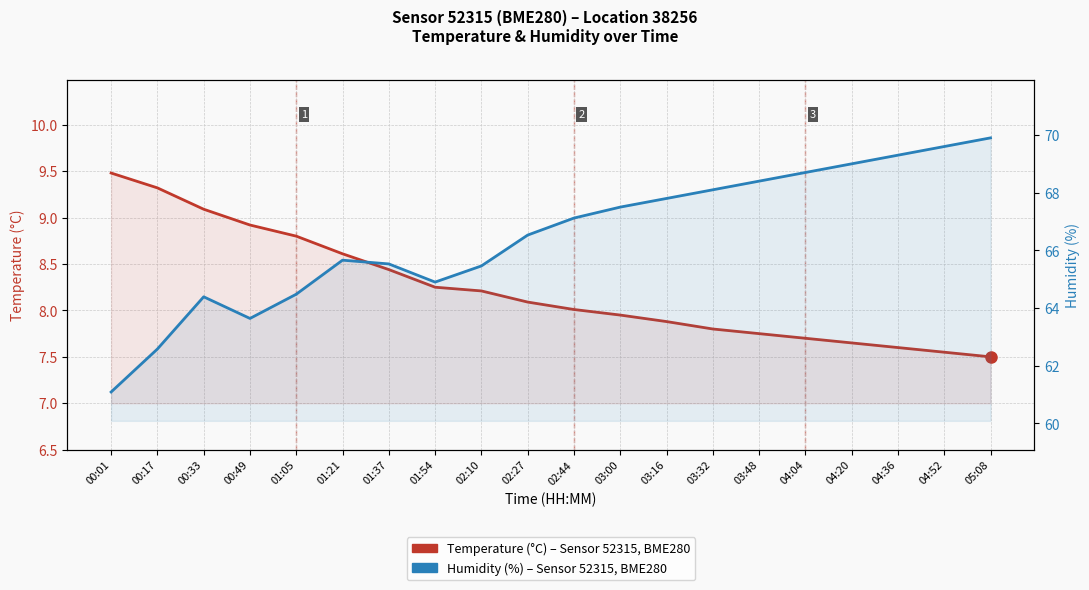

At how many categories does at least one series exceed 62?

19